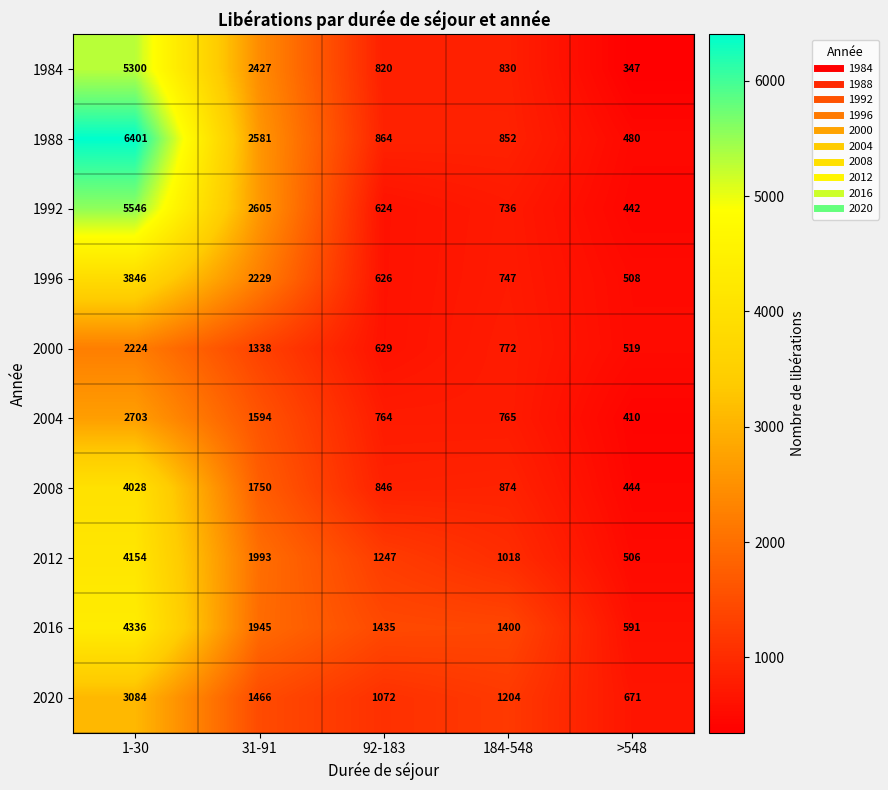

What is the sum of the 2020 values at 31-91 and 92-183?

2538